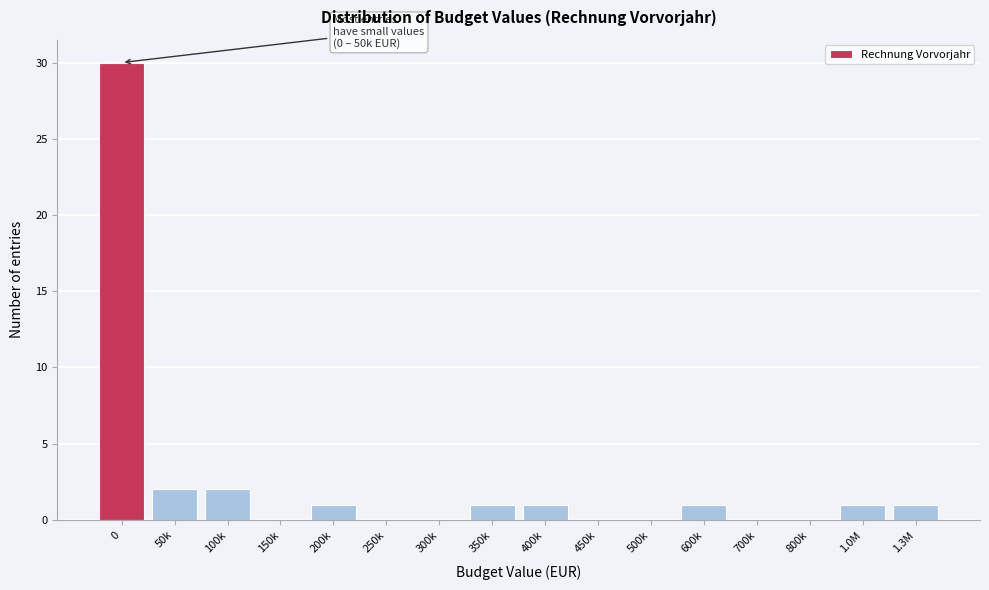

Reading left to right, what are all the values shown in this chart?

0=30	50k=2	100k=2	150k=0	200k=1	250k=0	300k=0	350k=1	400k=1	450k=0	500k=0	600k=1	700k=0	800k=0	1.0M=1	1.3M=1